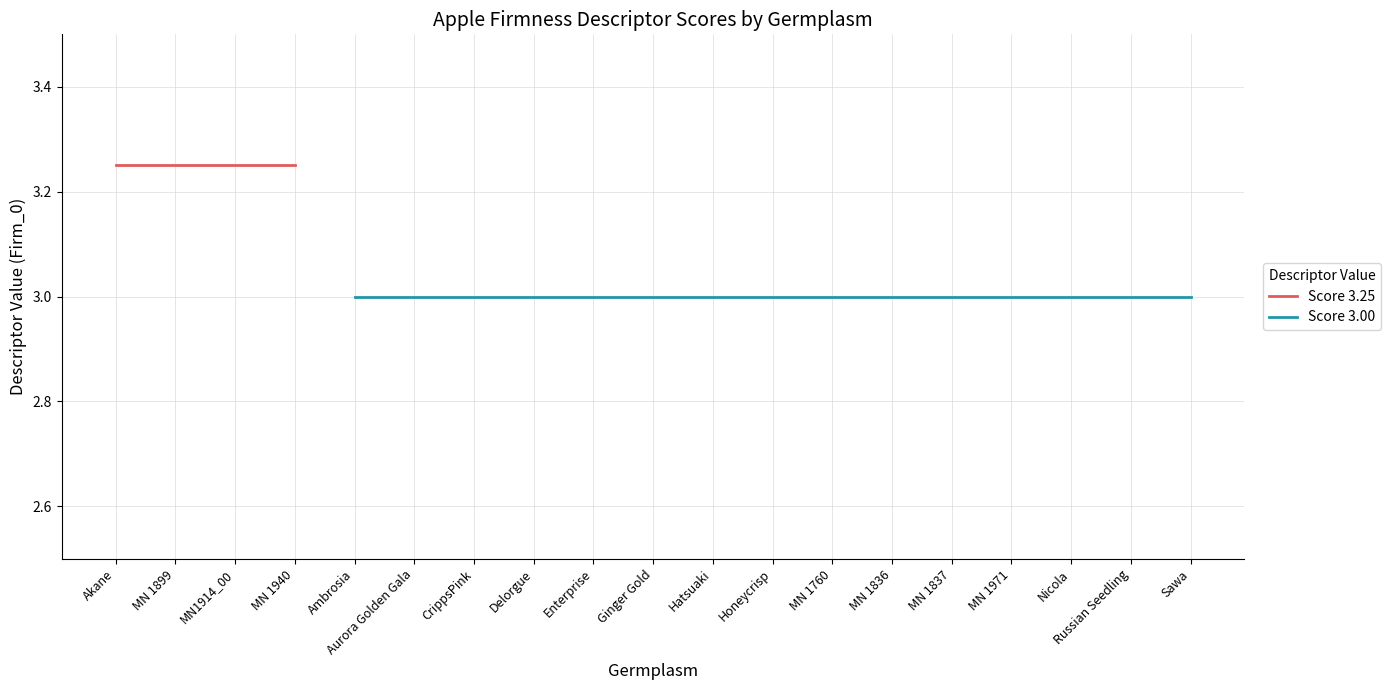

At how many categories does at least one series exceed 3?

4